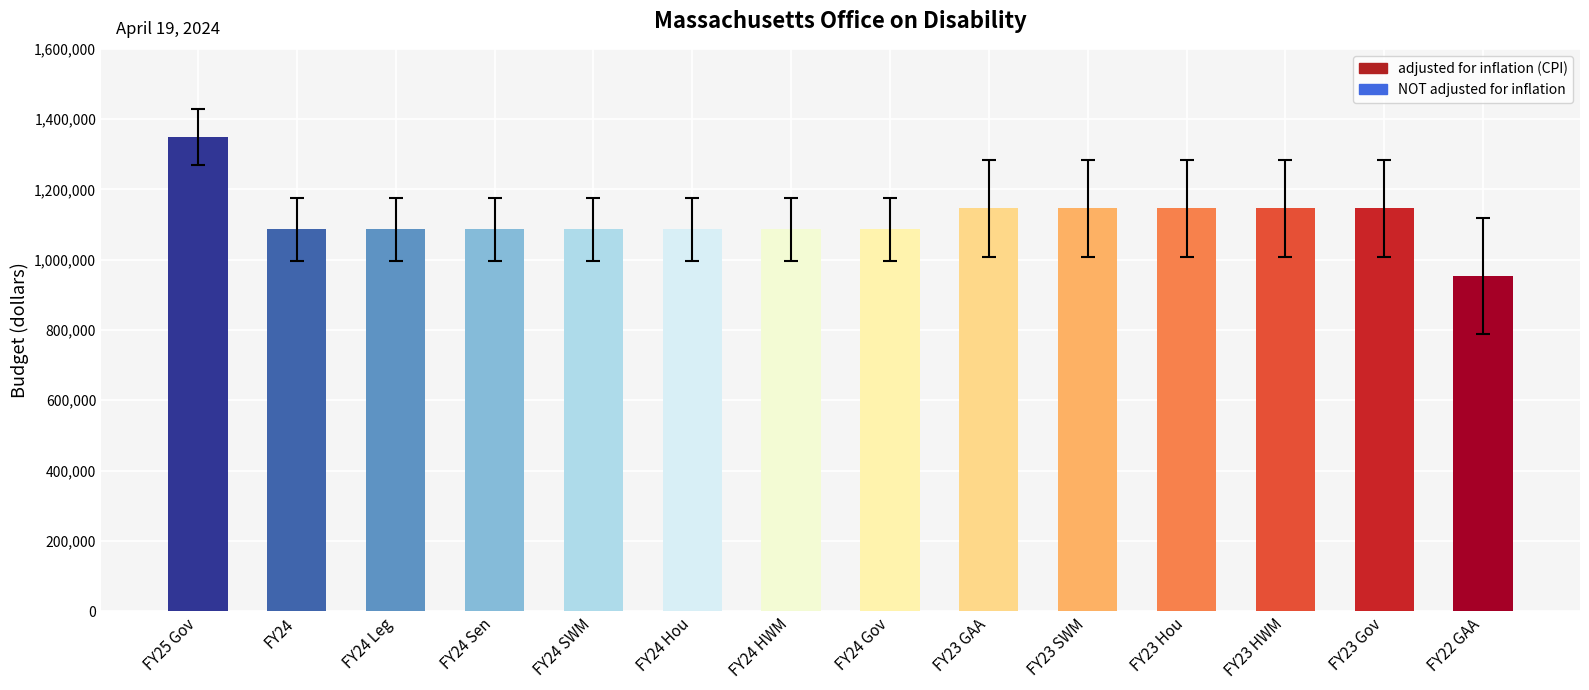

Read the value at FY23 GAA, to the nearest 50.

1146200